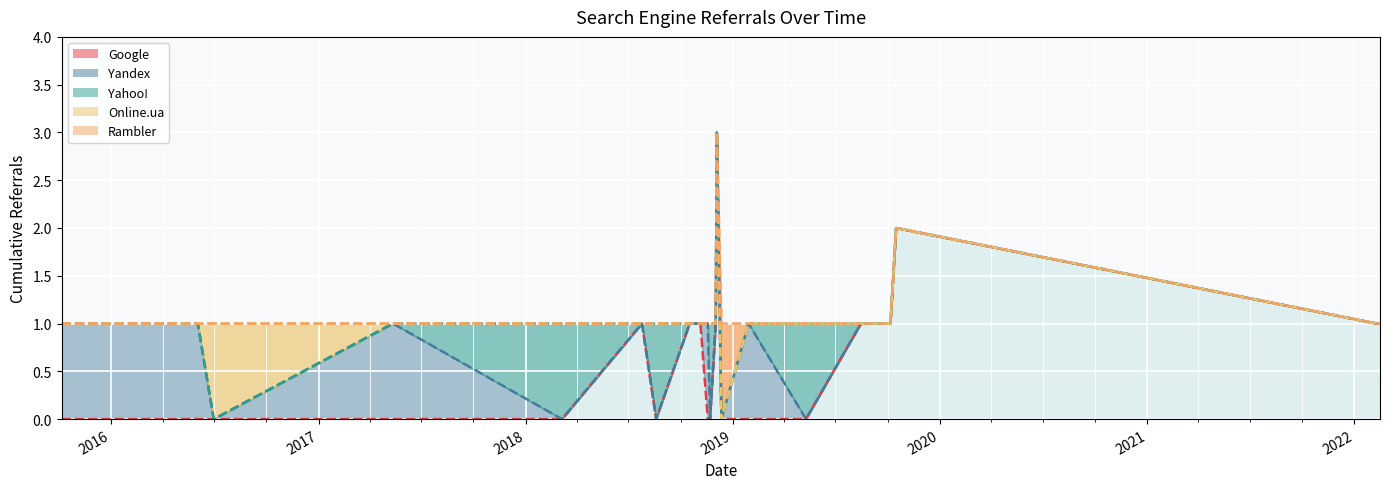

The Google series shows -1 at 2016-01-21. True or false?

False